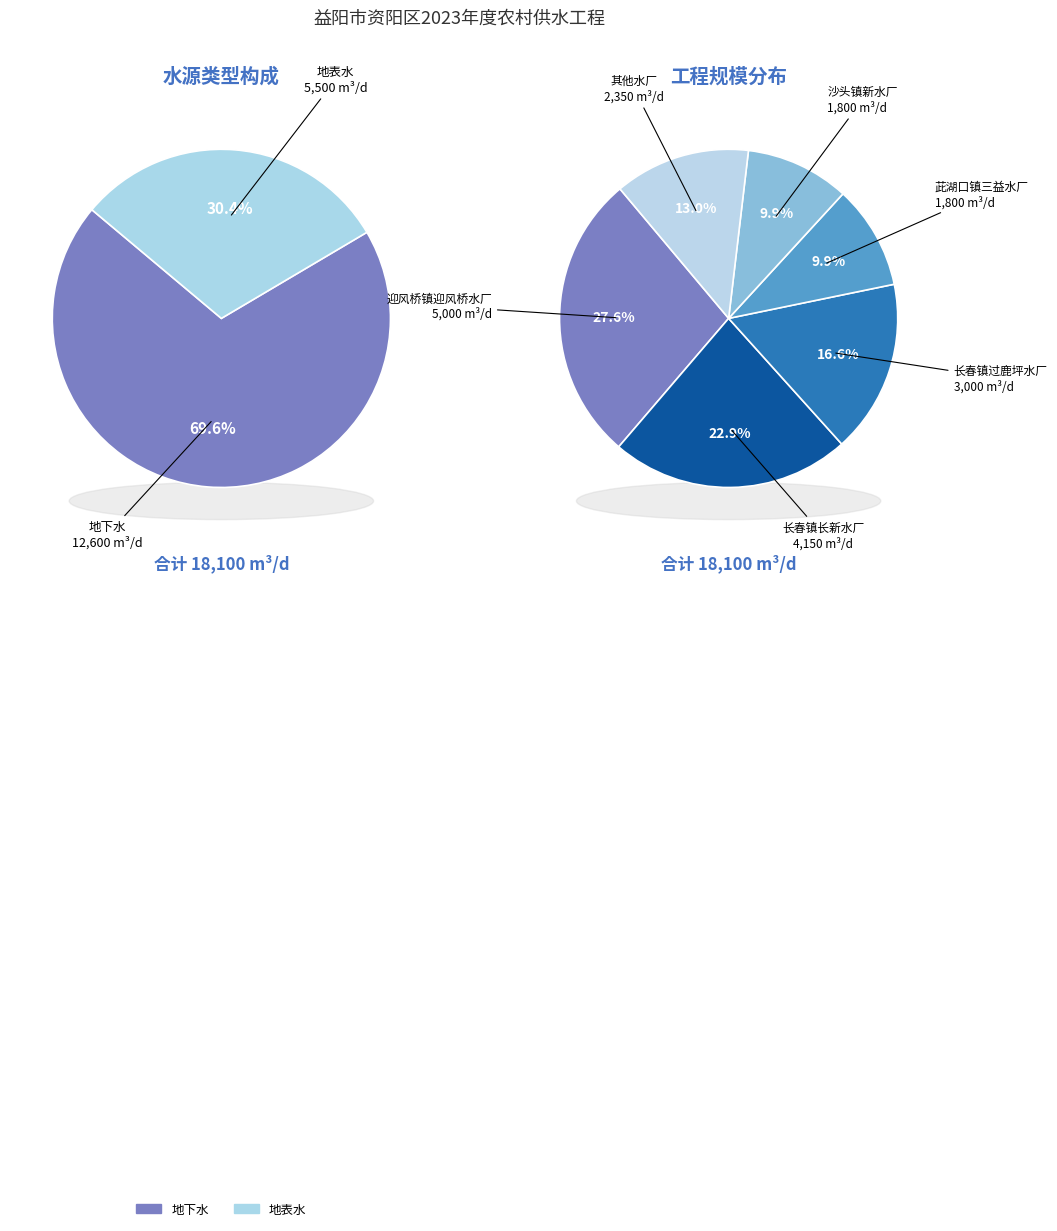

The 迎风桥镇迎风桥水厂 slice represents 34% of the pie. True or false?

False